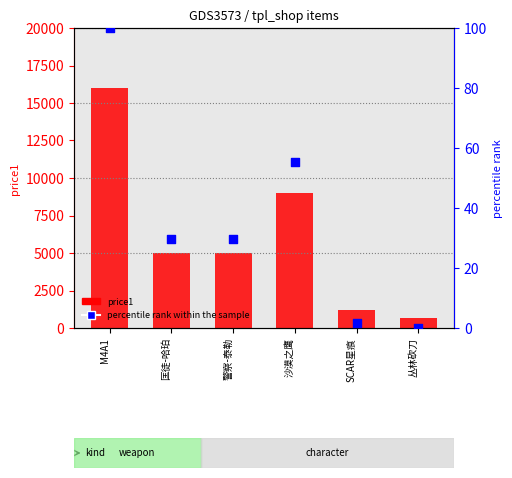

Which series has the largest total across all categories?

price1